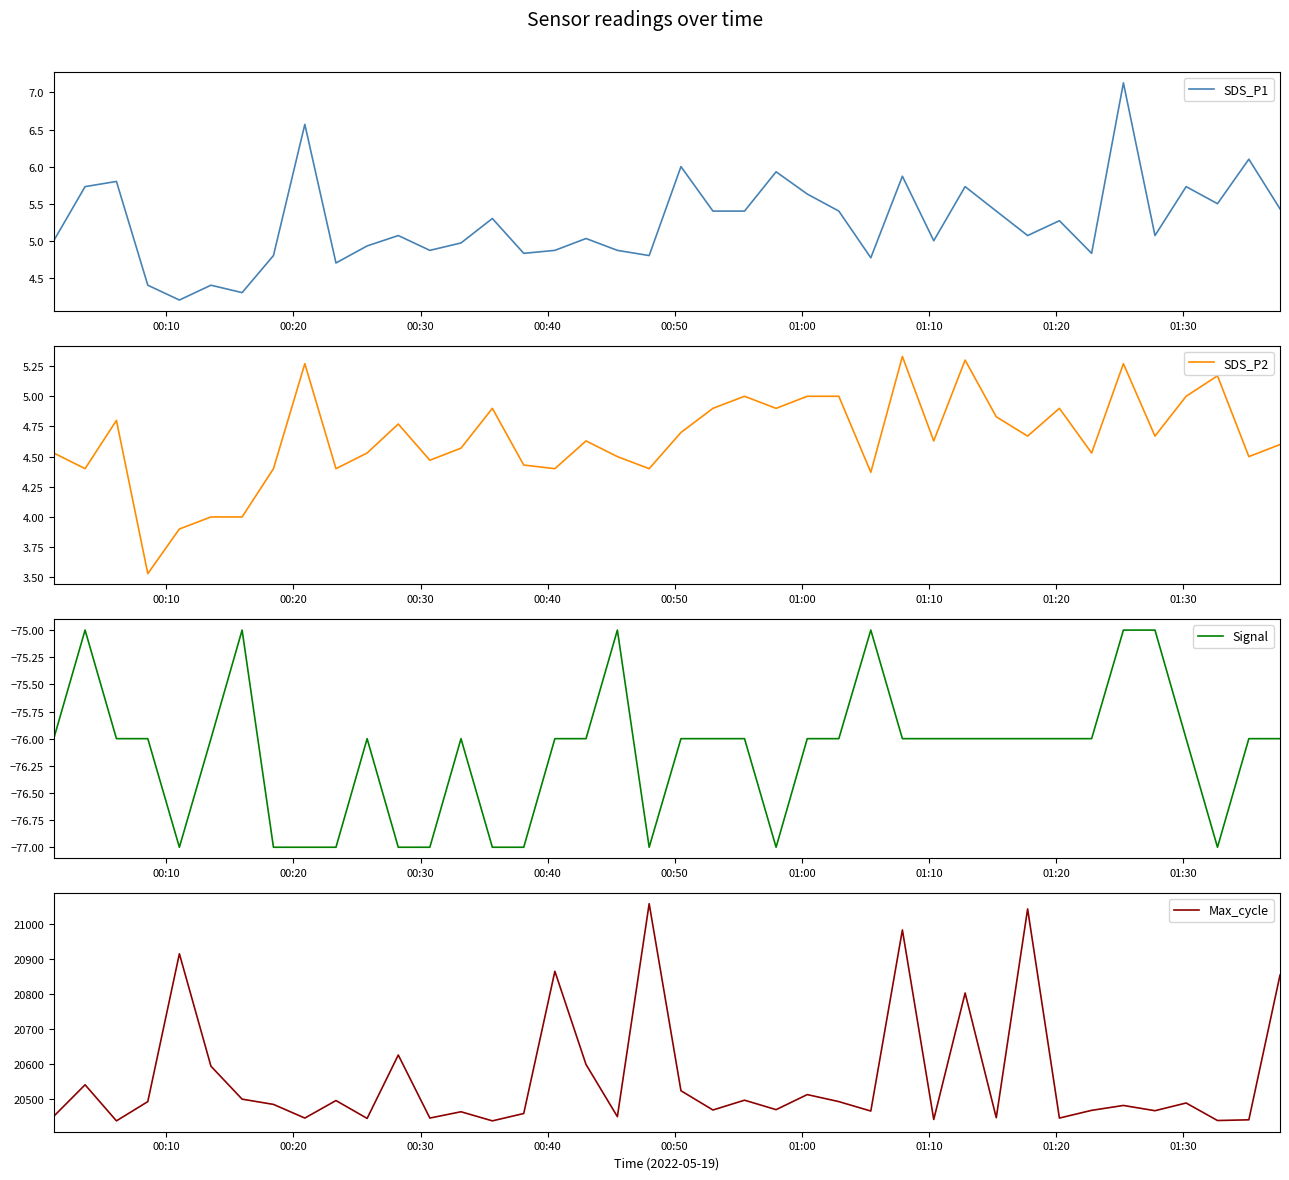

How many lines are shown in the chart?

4